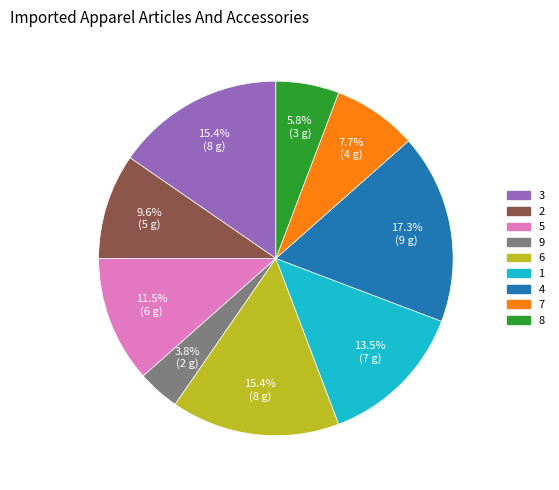

What is the ratio of the value at 7 to the value at 9?

2.0